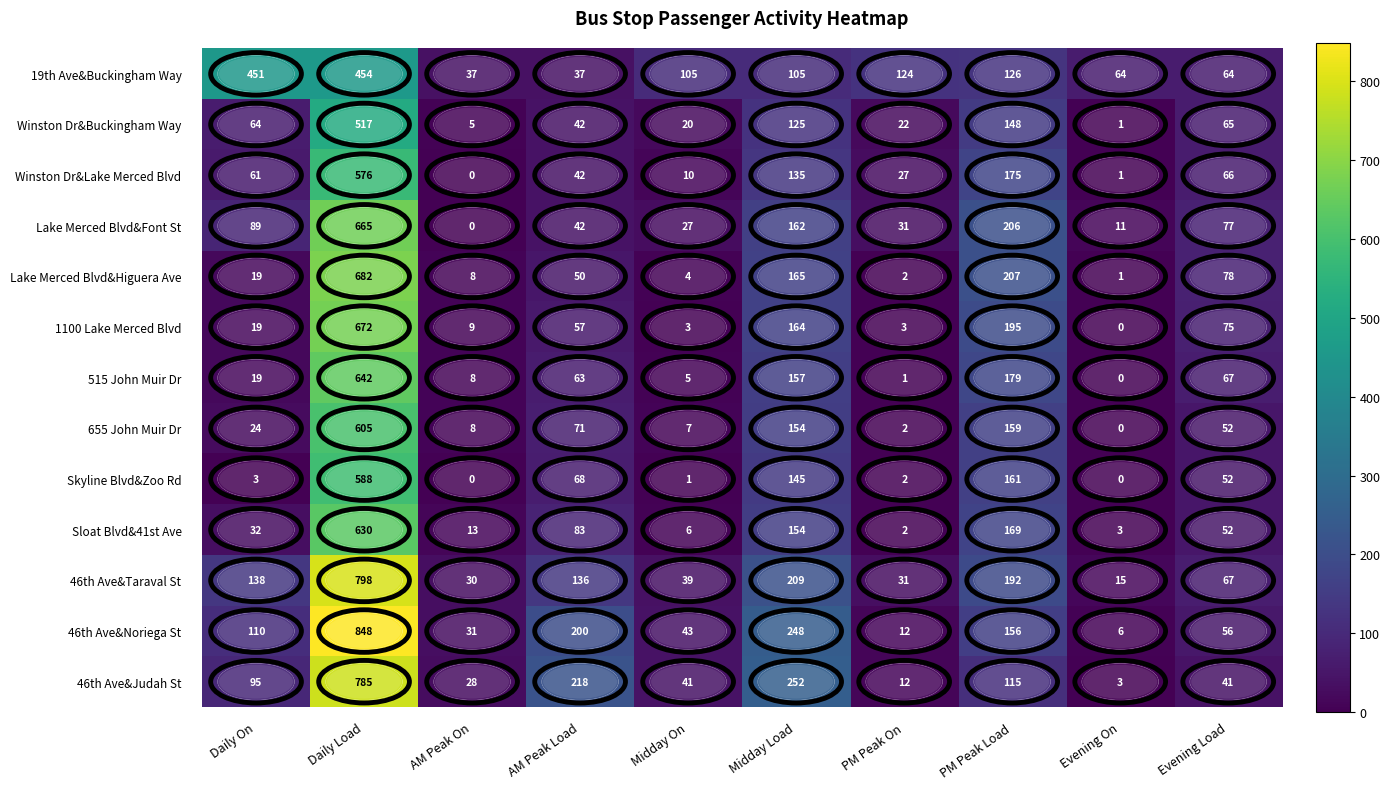

Between AM Peak On and PM Peak Load, which series saw the biggest shift?

Lake Merced Blvd&Font St